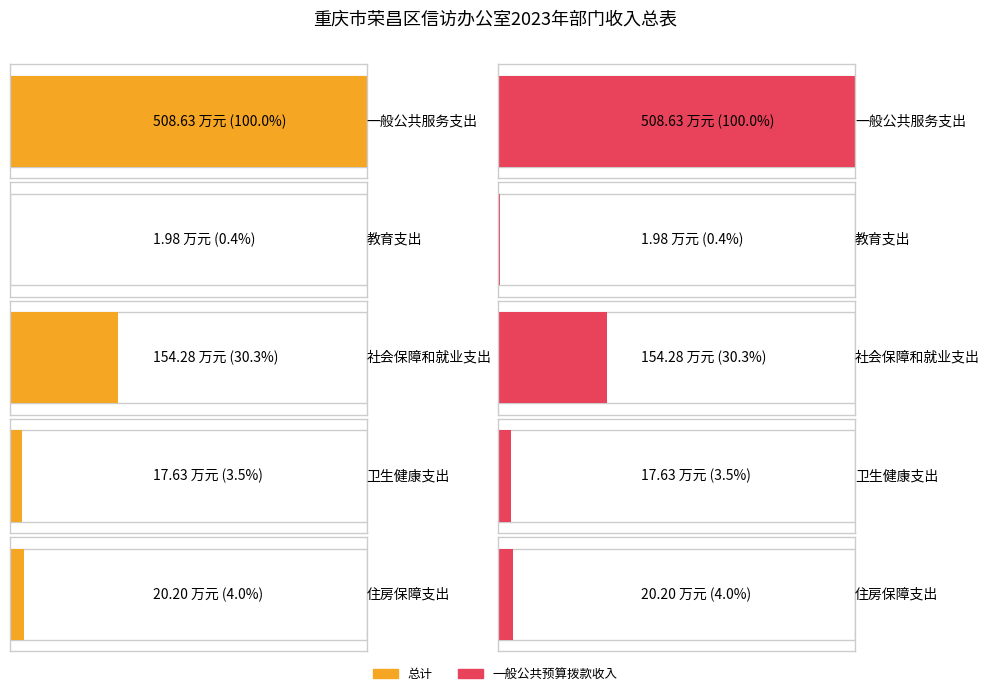

Is it true that 总计 equals 235.2 at 社会保障和就业支出?

False